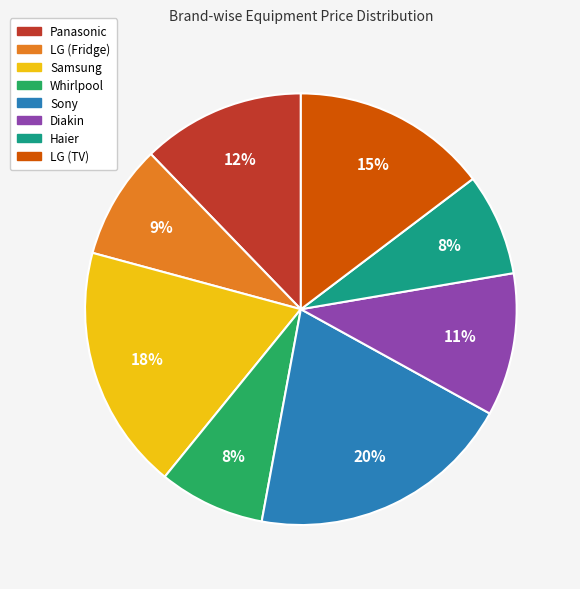

To the nearest percent, what is the average slice percentage?

12%